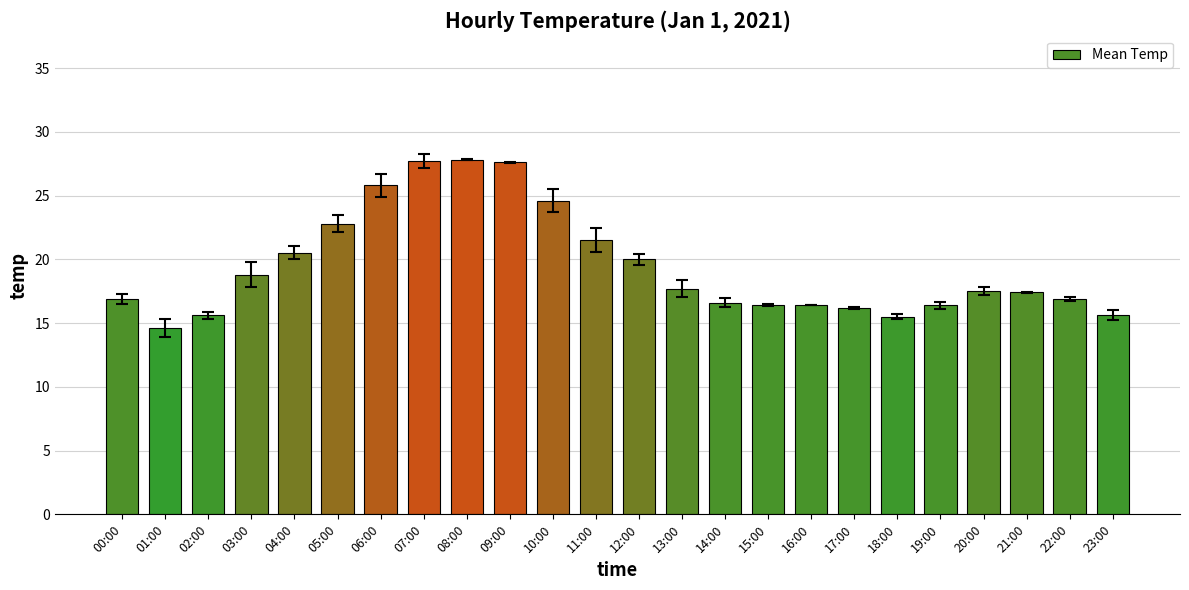

The chart shows a value of 25.8 at 17:00. True or false?

False